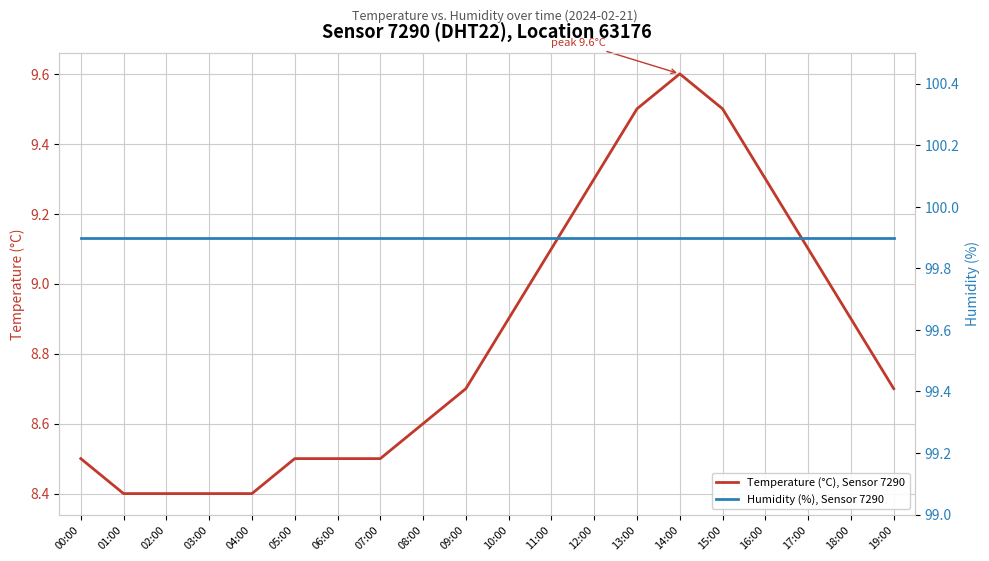

Which series has the largest total across all categories?

Humidity (%), Sensor 7290